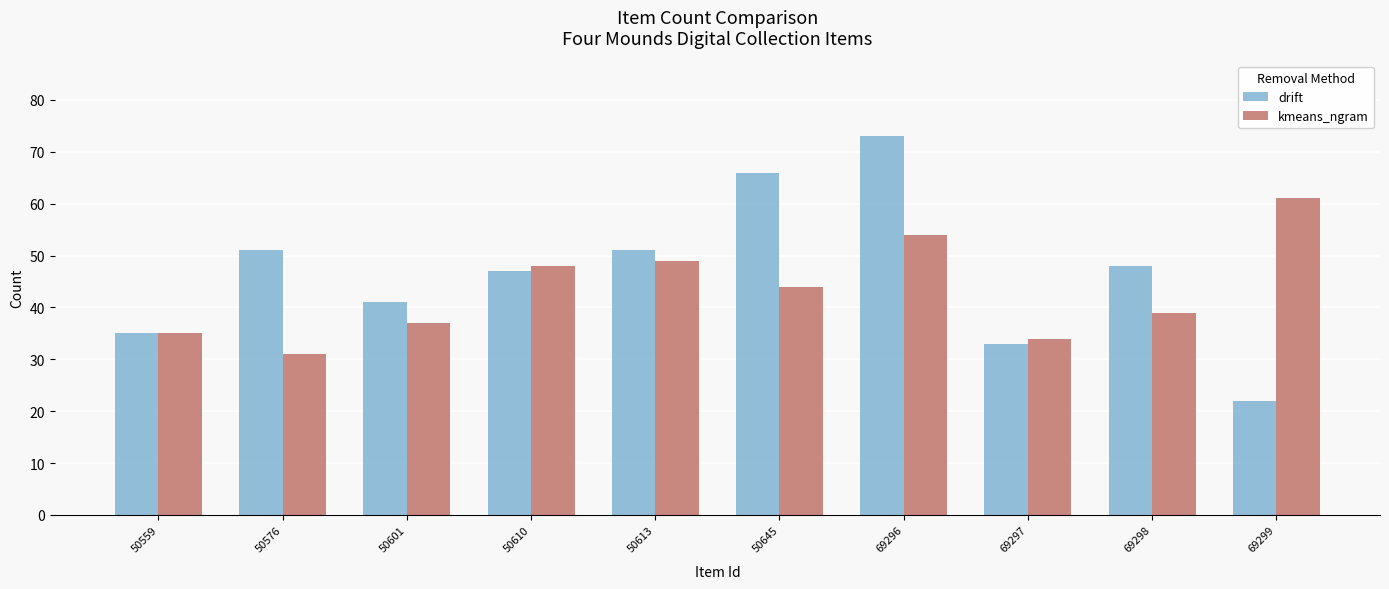

What are all the series names shown in the legend?

drift, kmeans_ngram